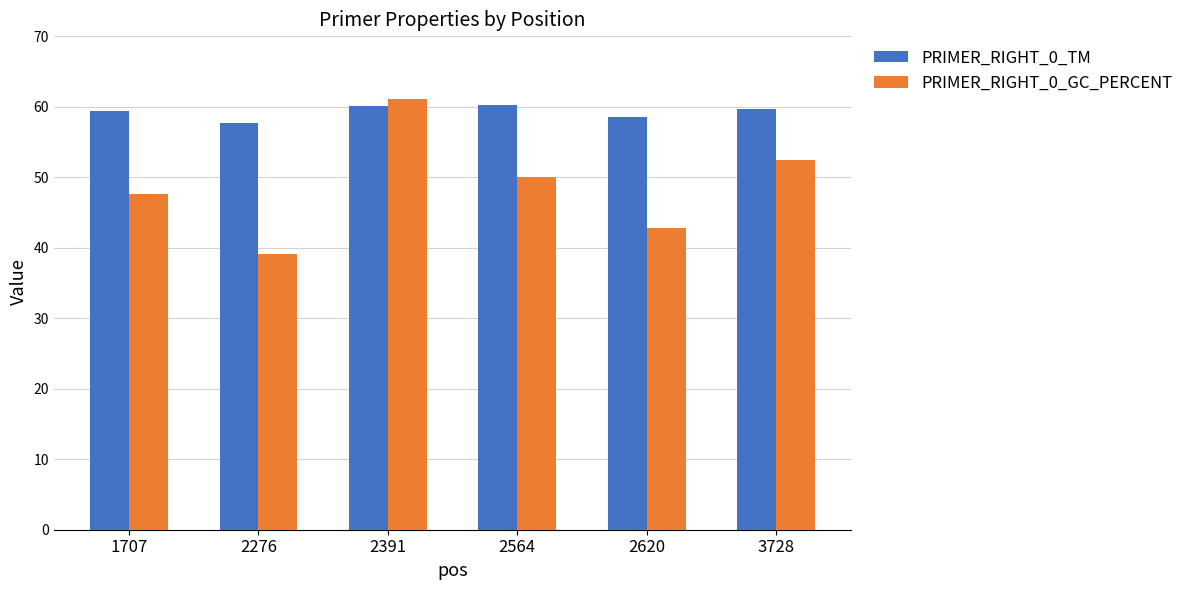

What value does the PRIMER_RIGHT_0_TM series have at 3728?

59.6